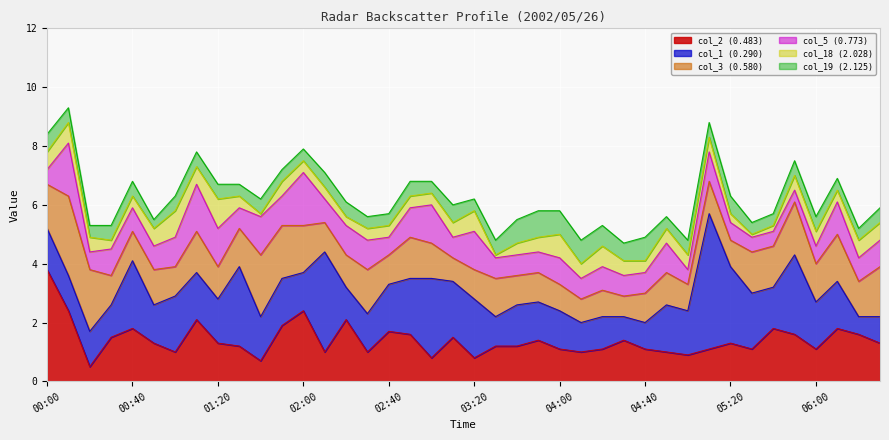

What is the value of the col_18 point at the 37th from the left?

0.5